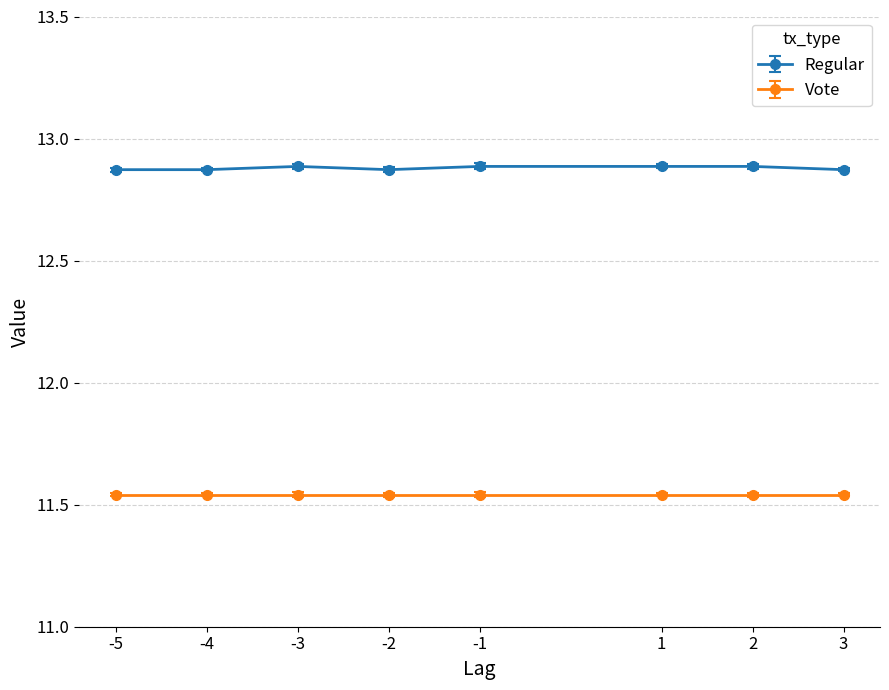

True or false: Vote and Regular cross at least once.

False